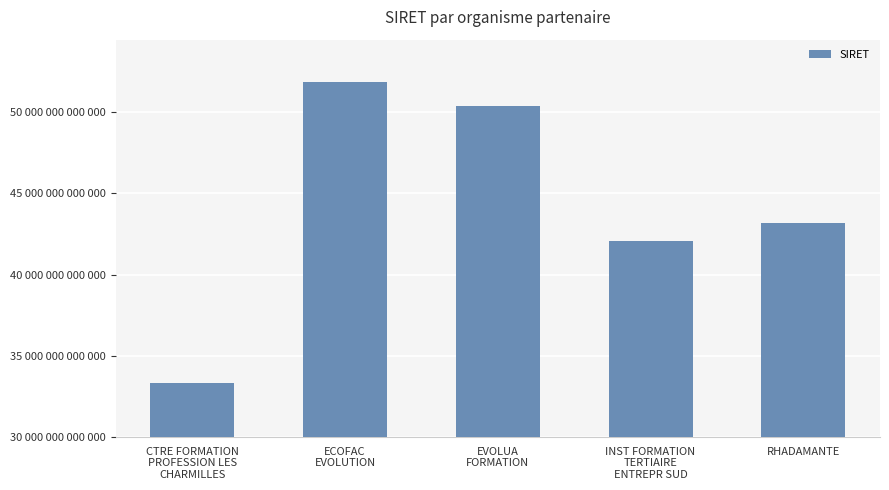

What is the average value?

44179321040038